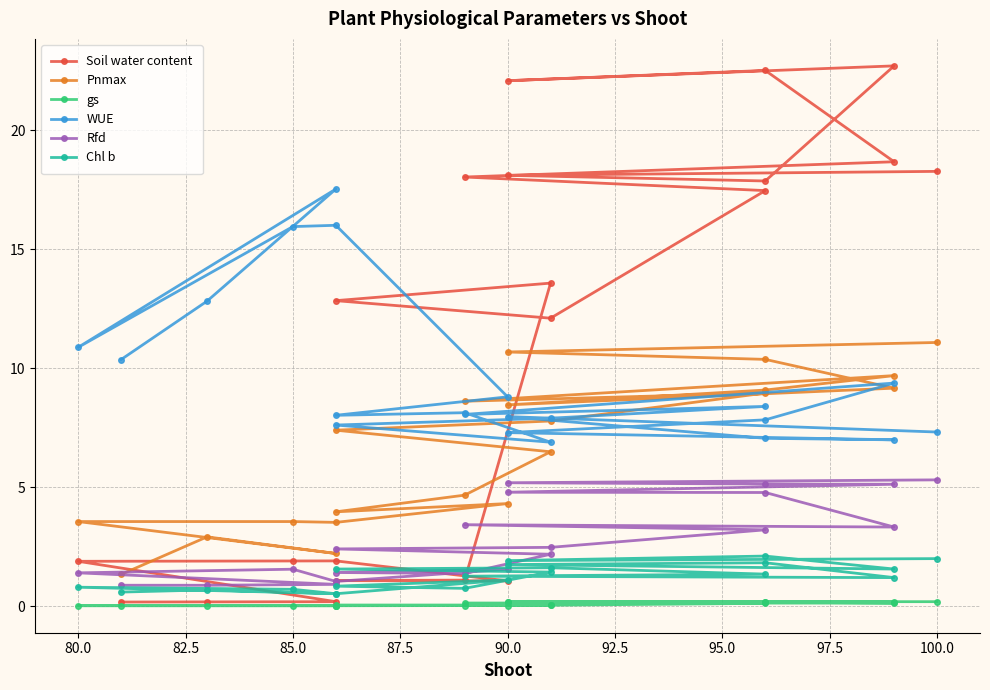

How many categories are shown in the chart?

21